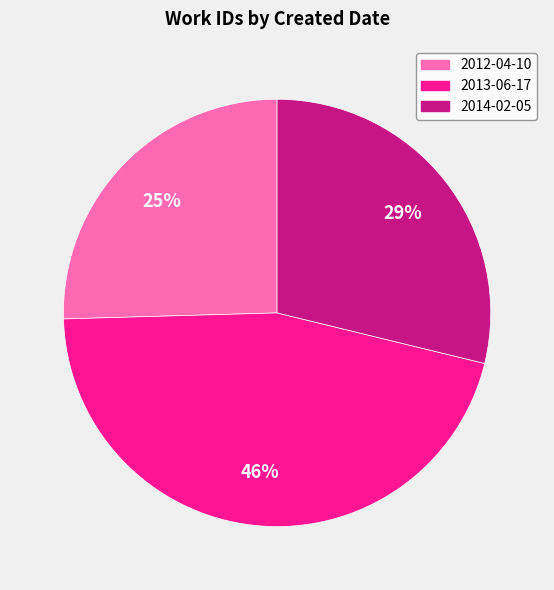

What percentage is the 2013-06-17 slice, to the nearest percent?

46%